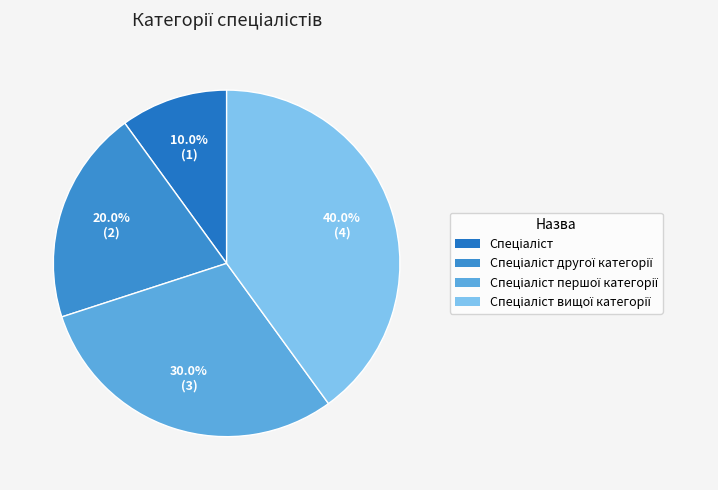

How many slices are in this pie chart?

4